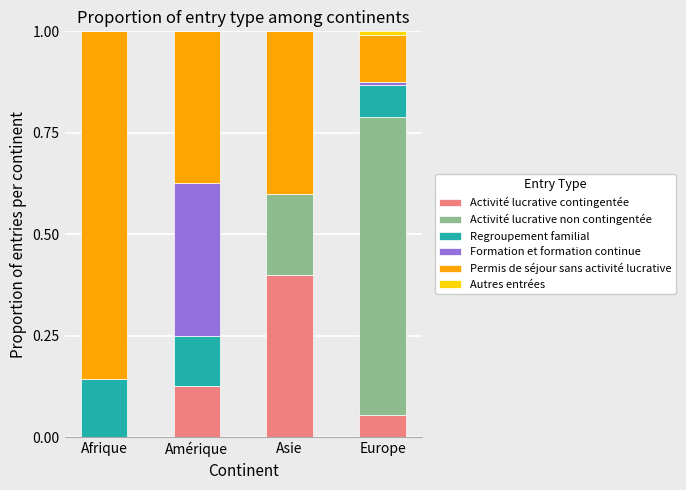

True or false: Activité lucrative contingentée has a value of 0.0 at Afrique.

True